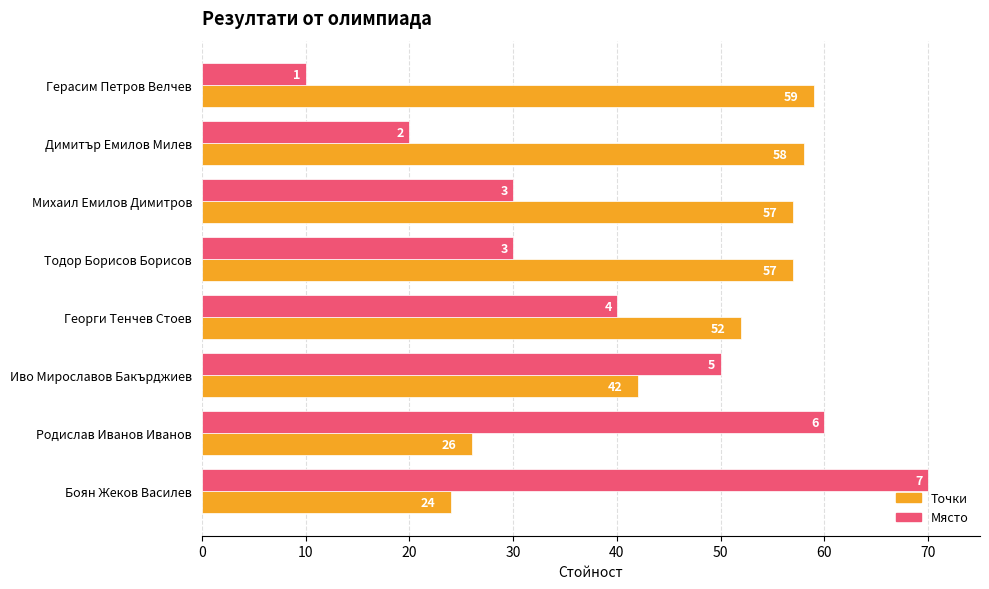

What is the greatest value displayed?

70